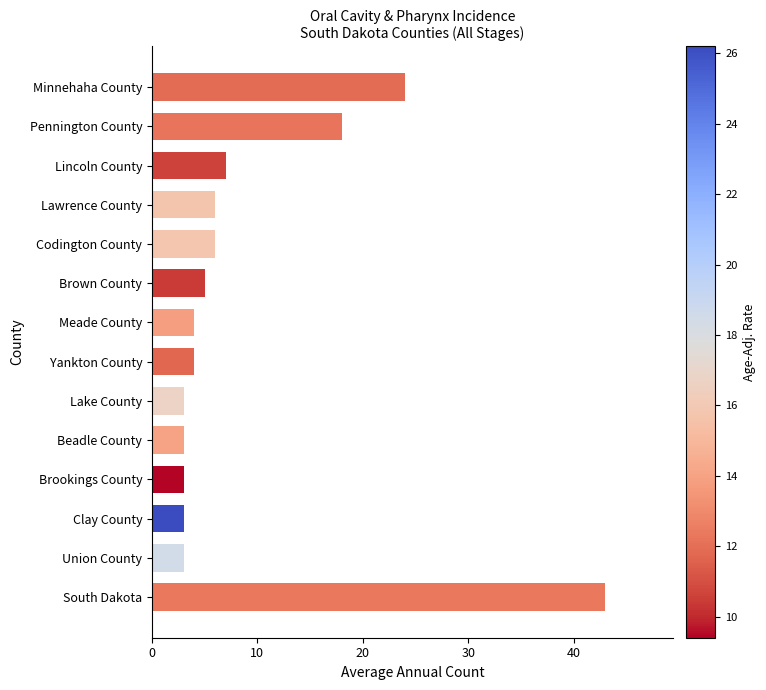

Reading bottom to top, list all the values displayed in this chart.

South Dakota=43	Union County=3	Clay County=3	Brookings County=3	Beadle County=3	Lake County=3	Yankton County=4	Meade County=4	Brown County=5	Codington County=6	Lawrence County=6	Lincoln County=7	Pennington County=18	Minnehaha County=24